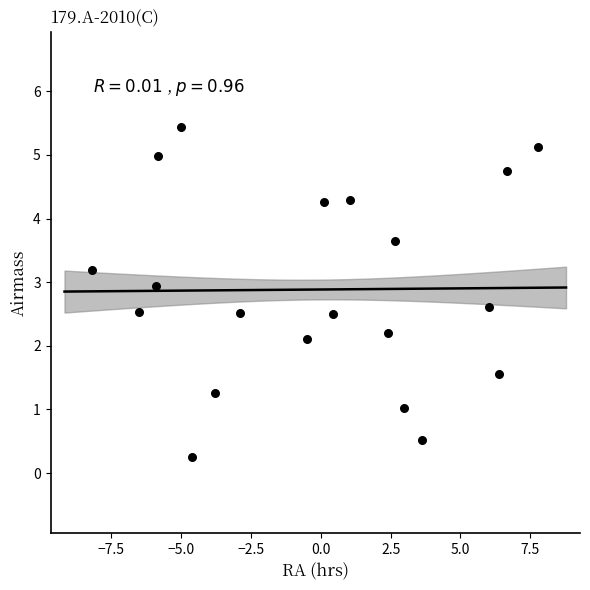

What is the range of X values (max minus min)?

16.0